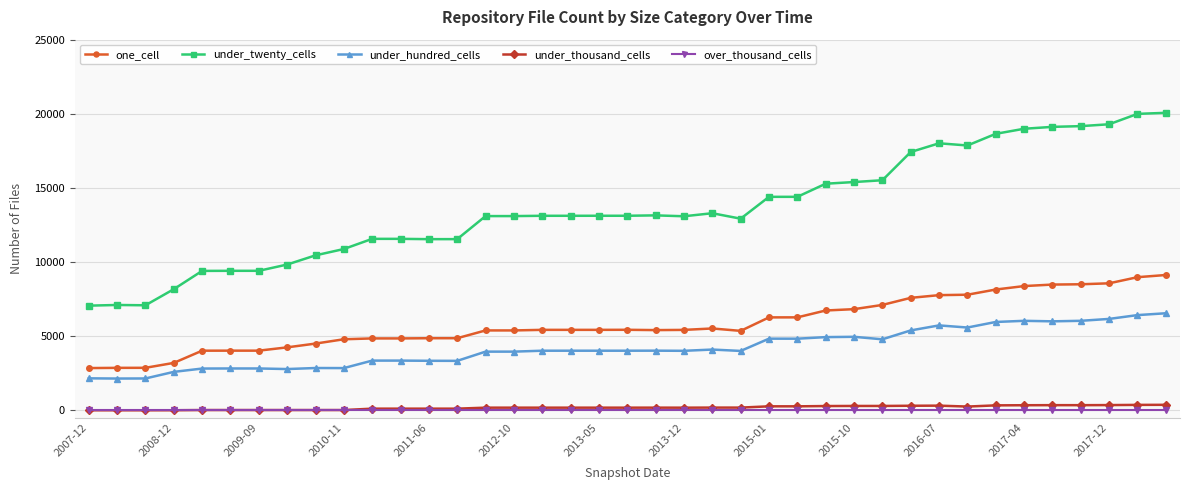

Which series has the widest spread of values?

under_twenty_cells